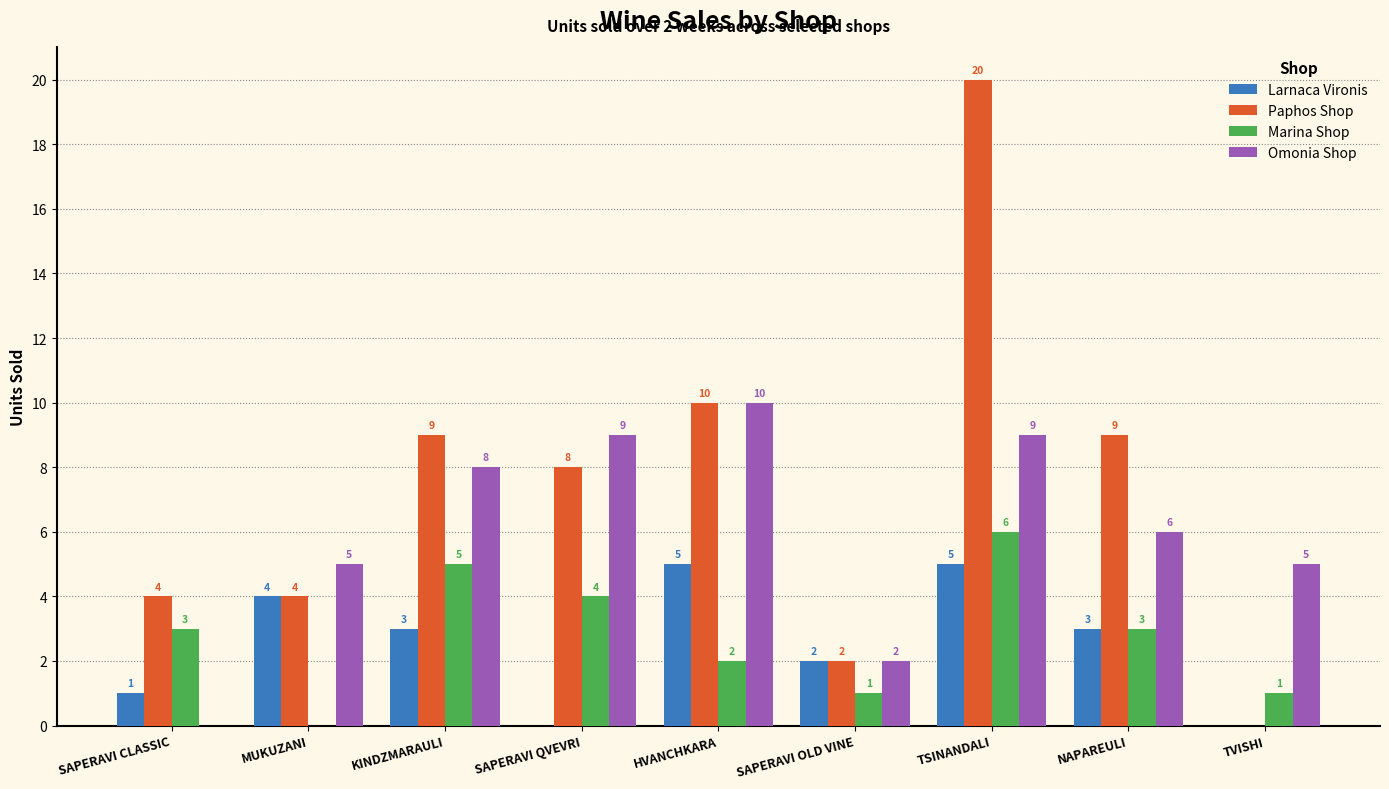

How many Omonia Shop values are between 5 and 9?

6